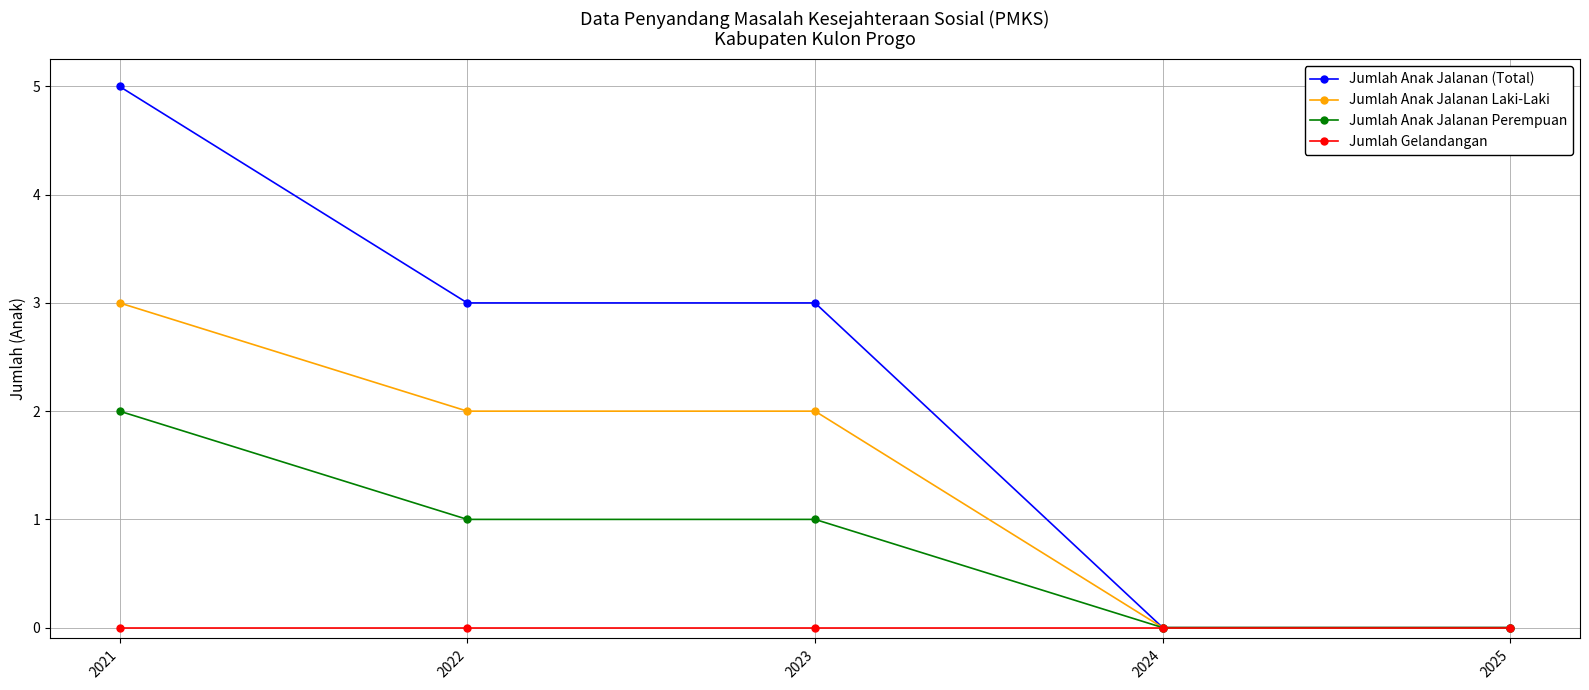

Reading left to right, list all the values displayed in this chart.

Jumlah Anak Jalanan (Total): 2021=5	2022=3	2023=3	2024=0	2025=0
Jumlah Anak Jalanan Laki-Laki: 2021=3	2022=2	2023=2	2024=0	2025=0
Jumlah Anak Jalanan Perempuan: 2021=2	2022=1	2023=1	2024=0	2025=0
Jumlah Gelandangan: 2021=0	2022=0	2023=0	2024=0	2025=0